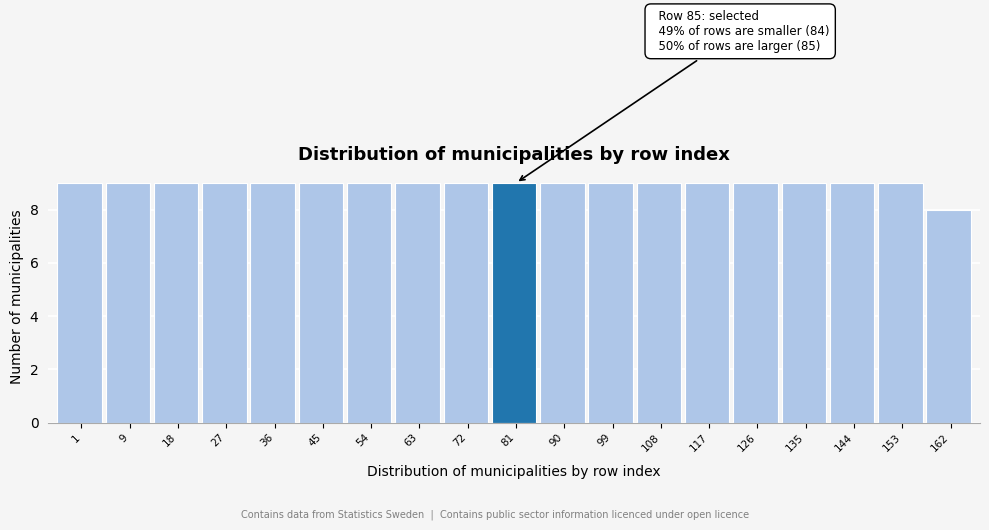

Reading left to right, what are all the values shown in this chart?

9	9	9	9	9	9	9	9	9	9	9	9	9	9	9	9	9	9	8